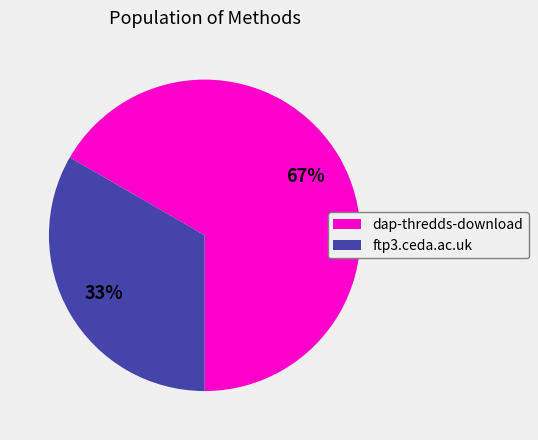

How many slices are in this pie chart?

2